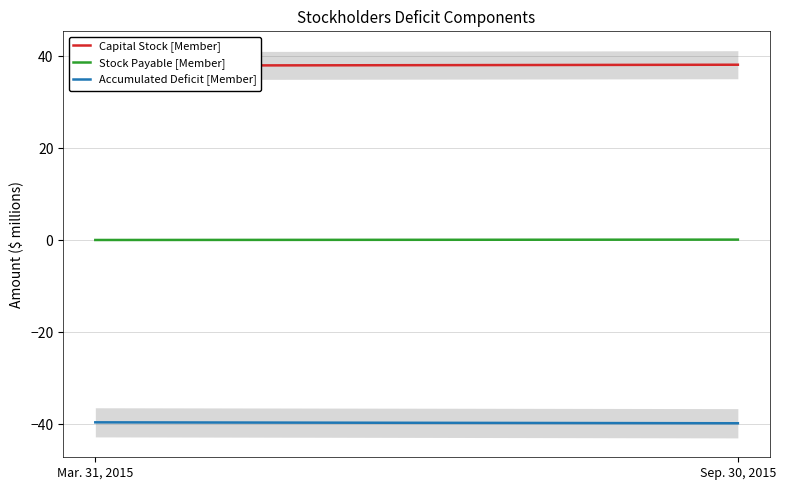

What is the sum of the Capital Stock [Member] values at Sep. 30, 2015 and Mar. 31, 2015?

76.0